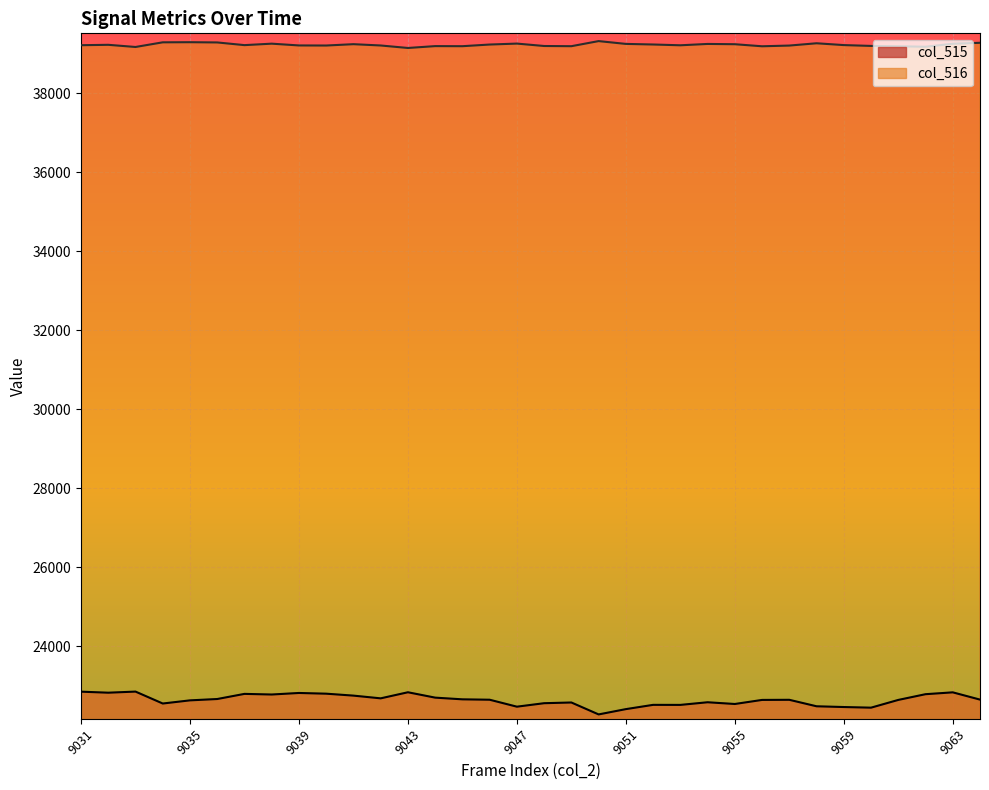

At which label does col_515 reach its peak?

9033